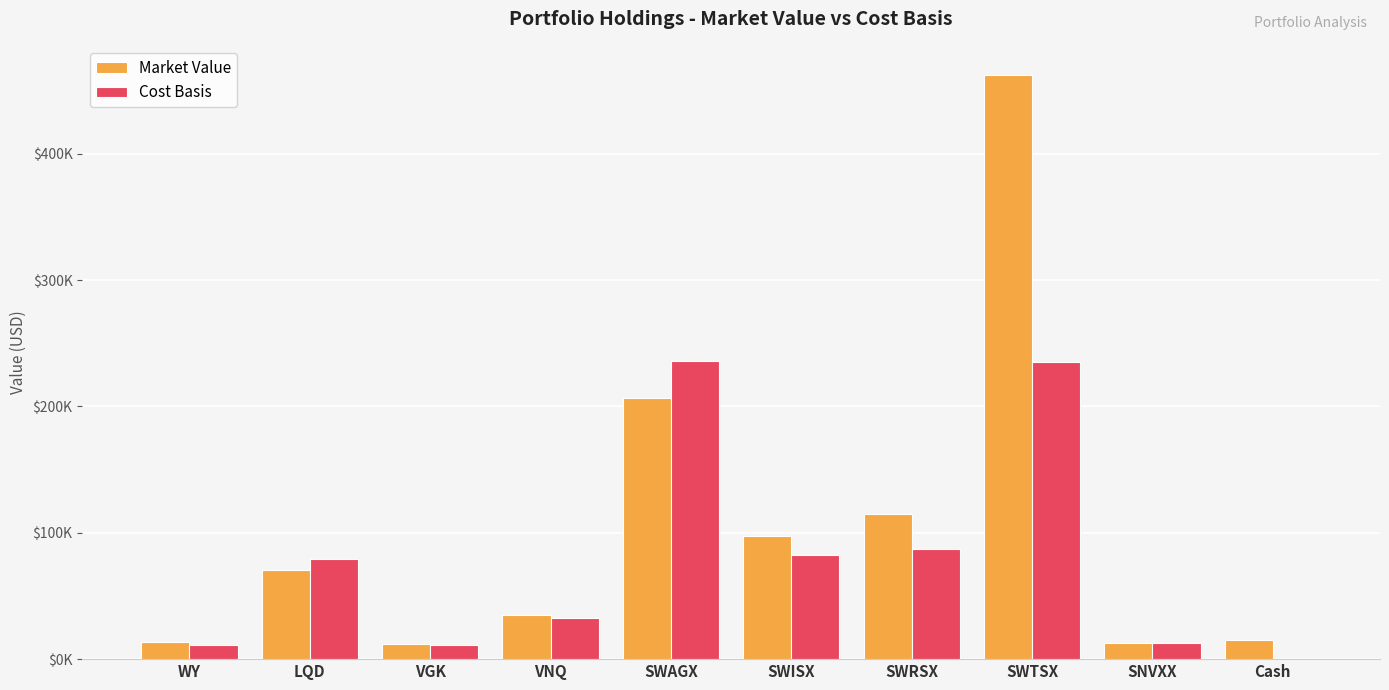

Does the chart contain stacked bars?

No